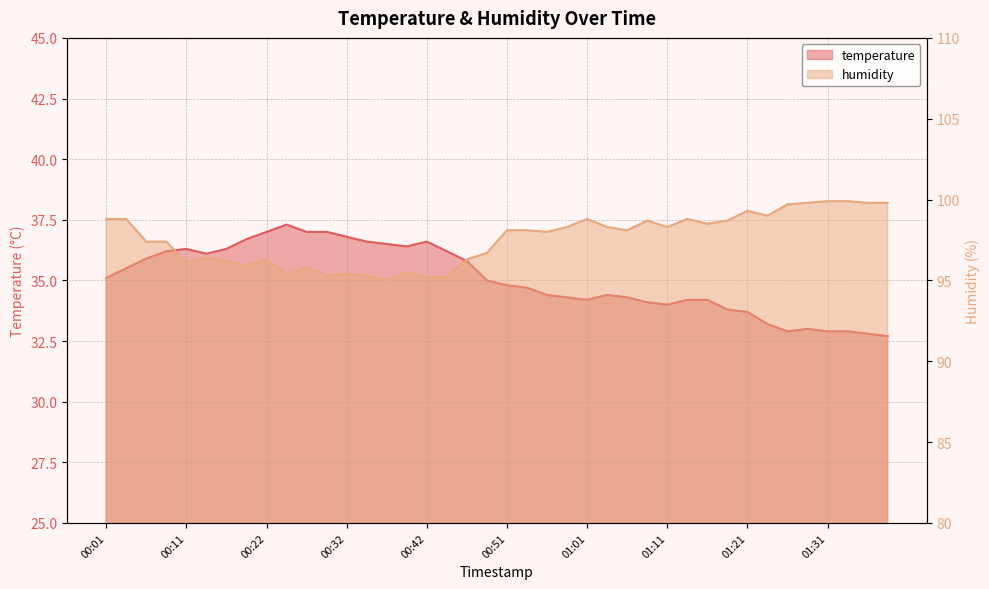

Which series changed the most between 00:01 and 01:16?

temperature